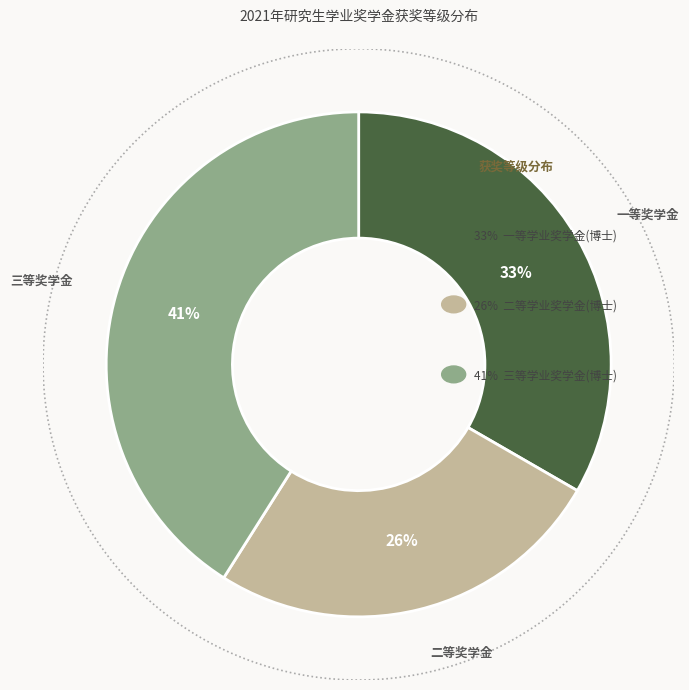

Do 二等学业奖学金(博士) and 三等学业奖学金(博士) together represent more than half of the pie?

Yes